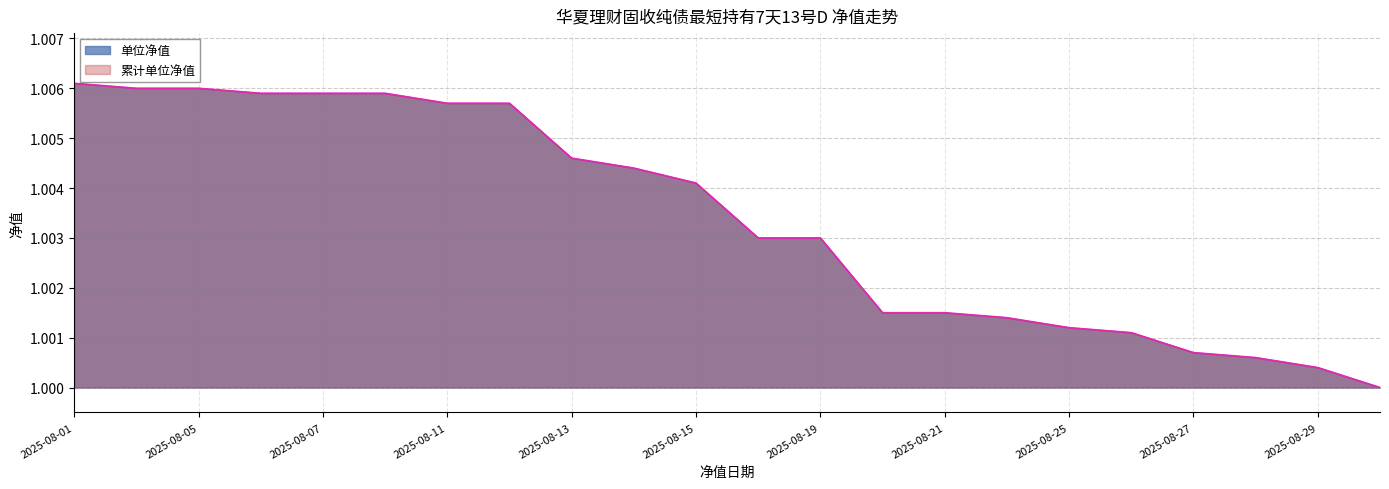

True or false: 累计单位净值 and 单位净值 cross at least once.

False